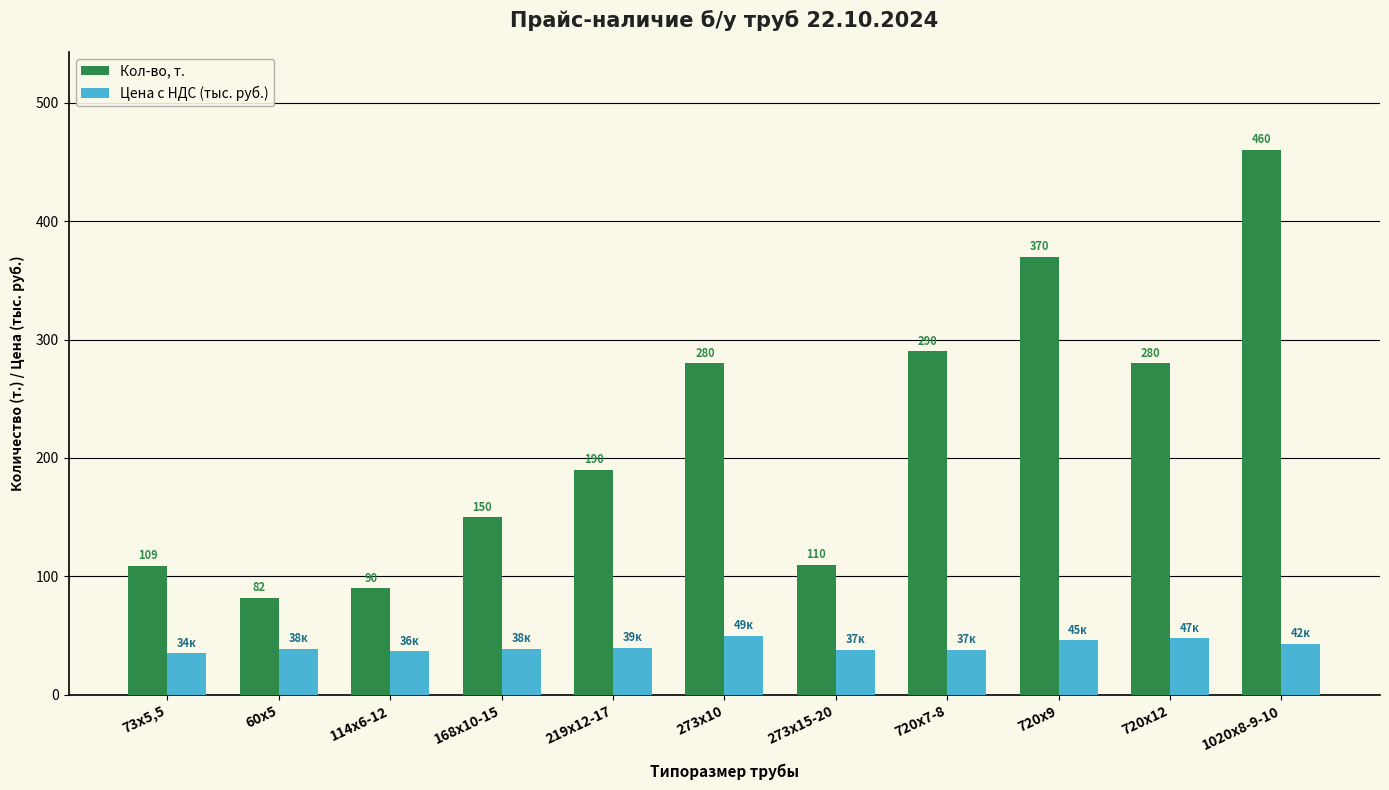

What is the difference between the Цена с НДС (тыс. руб.) values at 720х9 and 219х12-17?

6.0